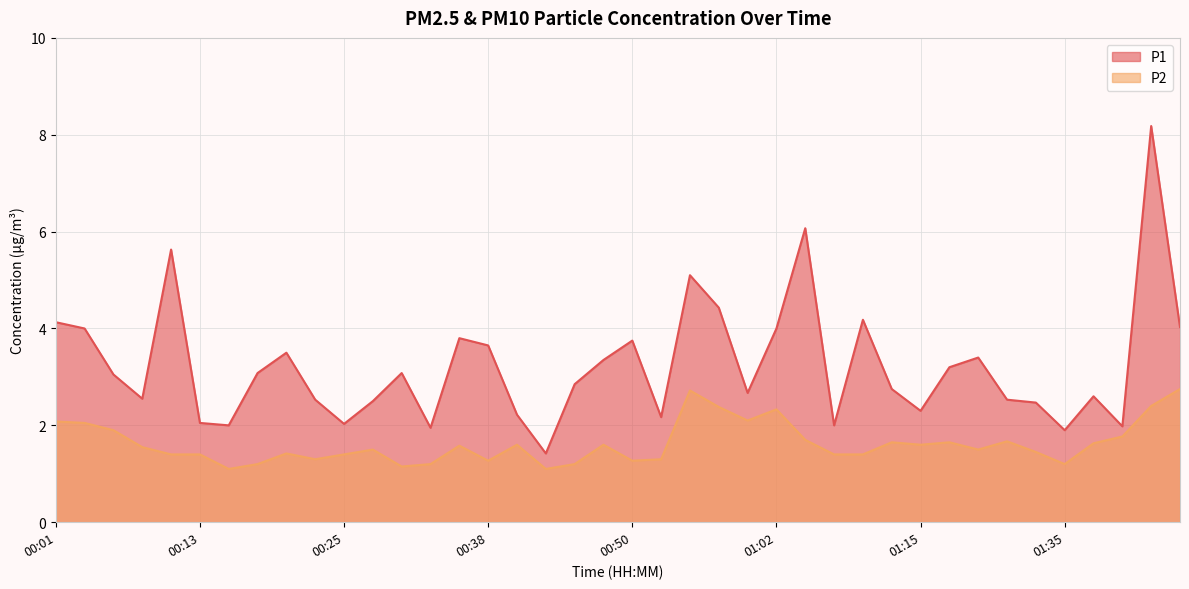

What is the total value across all series at 00:18?

4.3